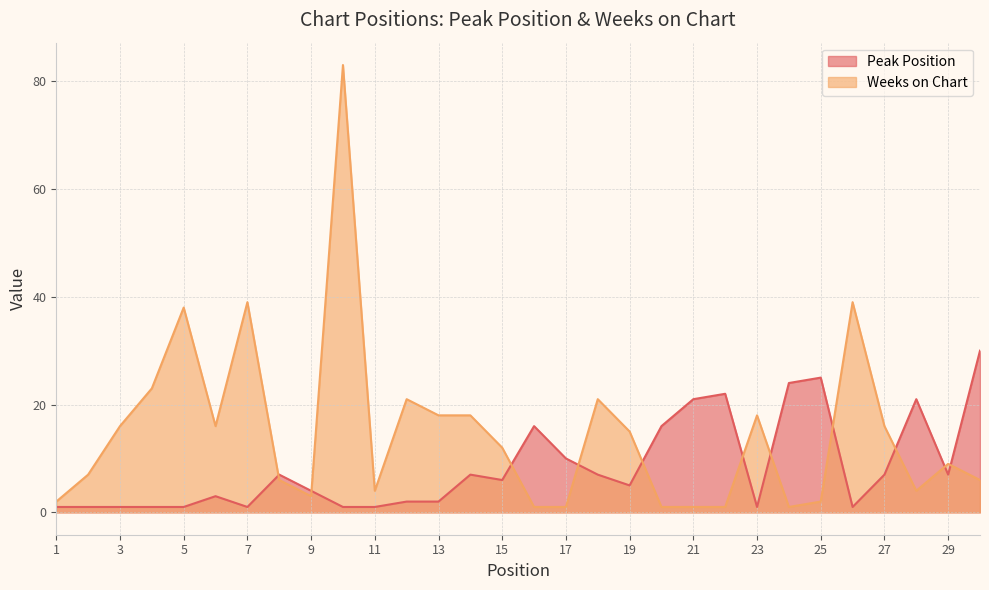

What is the value of the Weeks on Chart point at the 8th from the left?

6